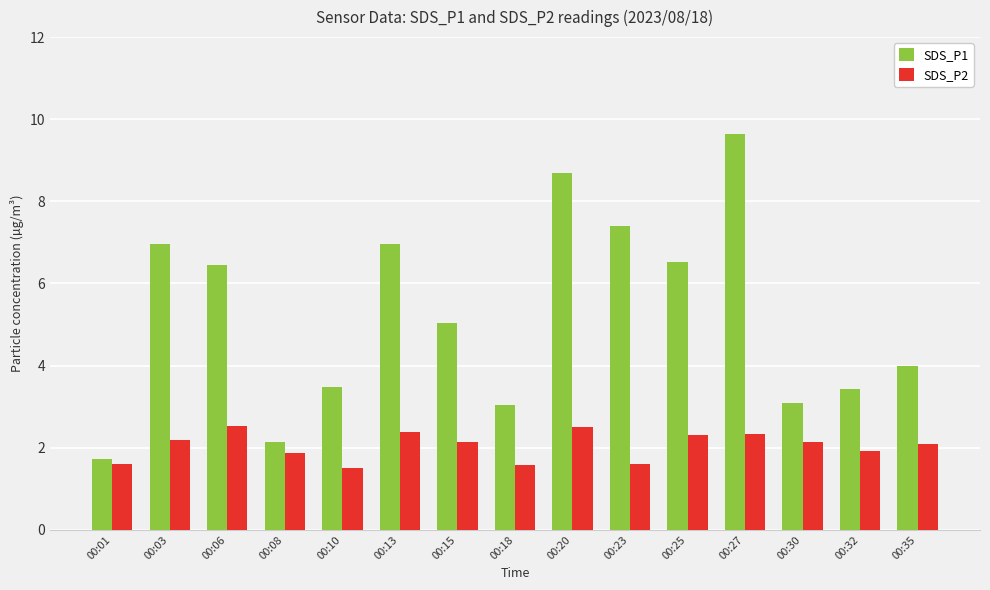

Rank the series at 00:32 from highest to lowest value.

SDS_P1, SDS_P2